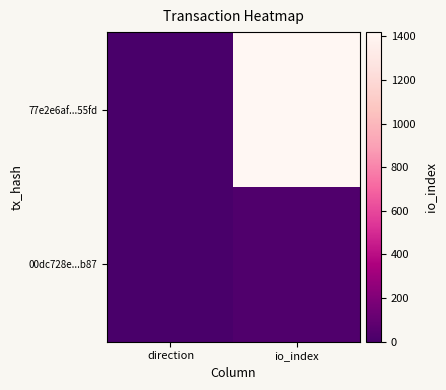

Reading left to right, transcribe all the data shown in this chart.

77e2e6af...55fd: direction=-1	io_index=1420
00dc728e...b87: direction=1	io_index=28